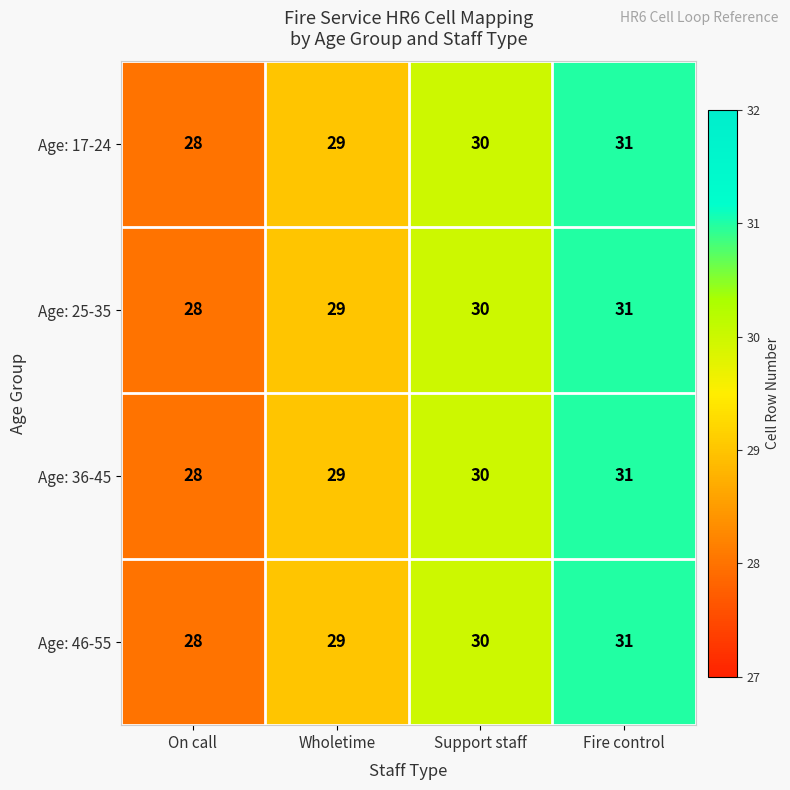

How many series are shown in this chart?

4